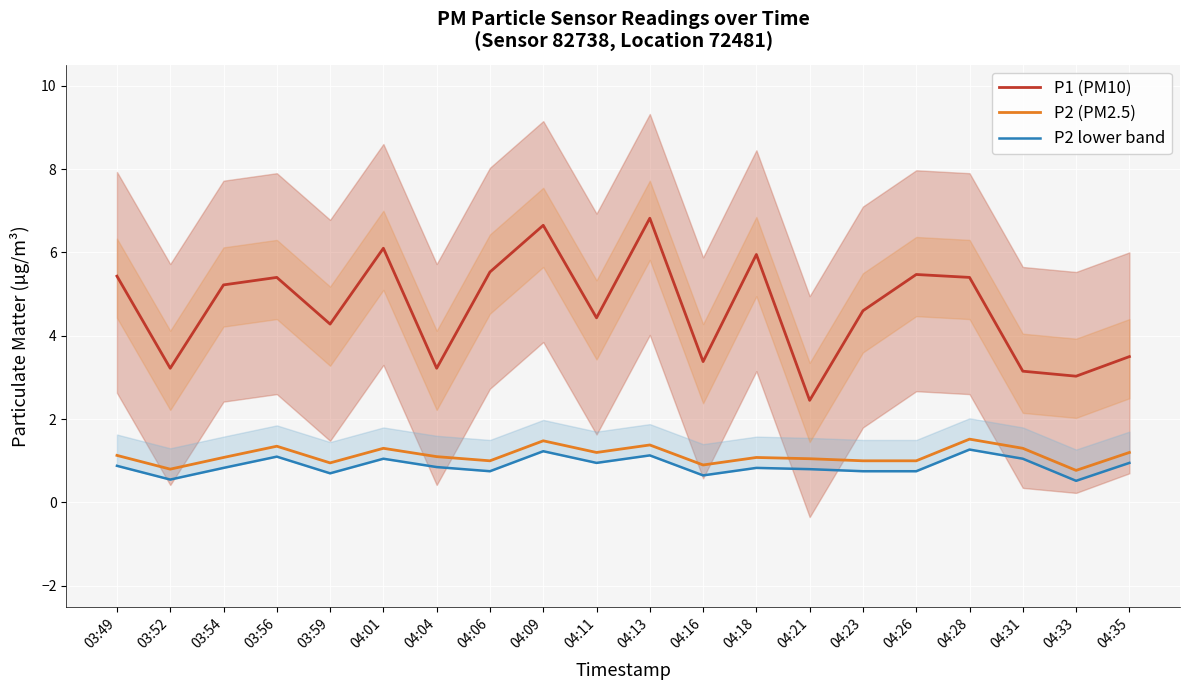

Which series has the largest total across all categories?

P1 (PM10)